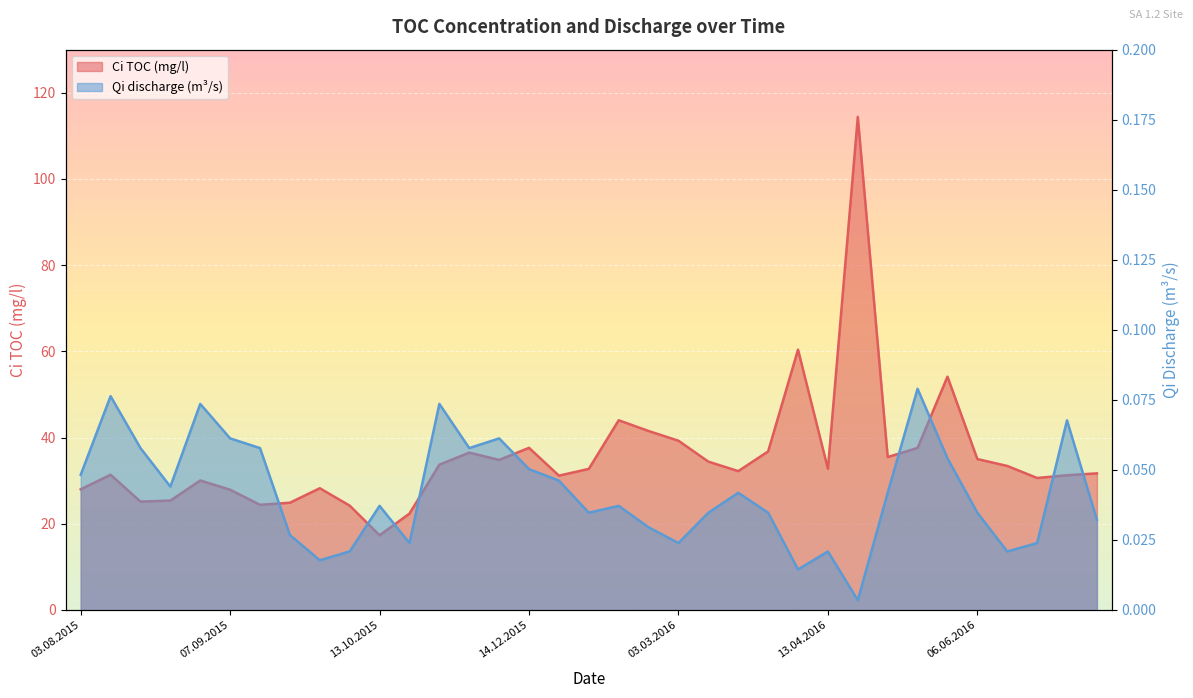

What are all the series names shown in the legend?

Ci TOC (mg/l), Qi discharge (m3/s)